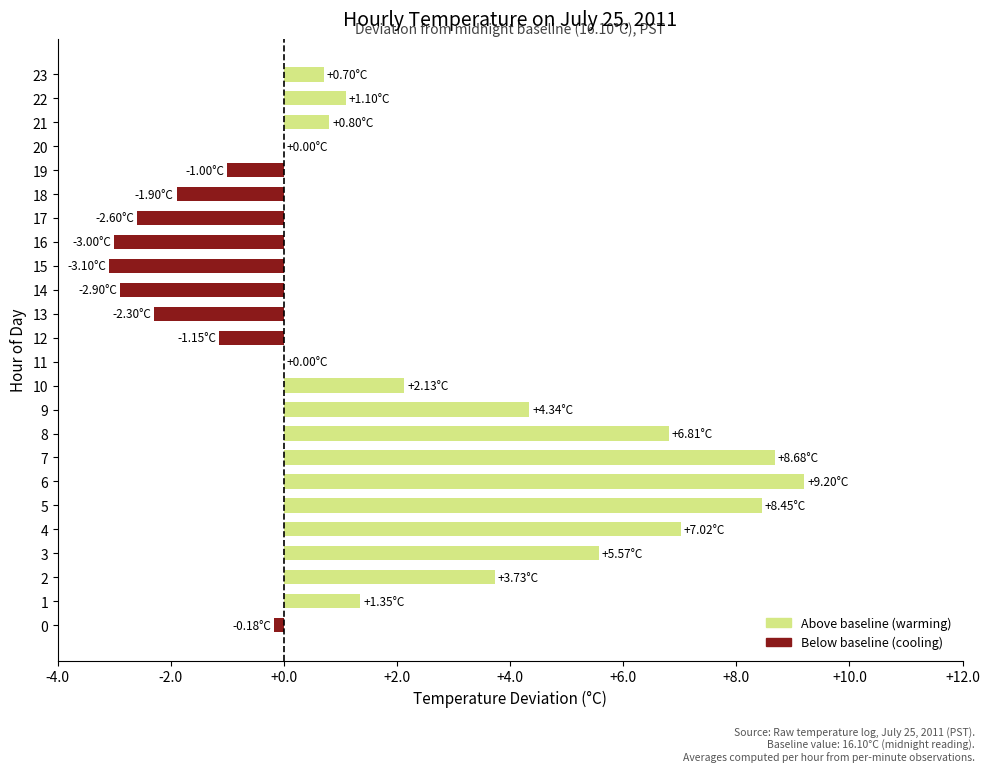

What is the sum of the values at 17 and 1?

-1.2